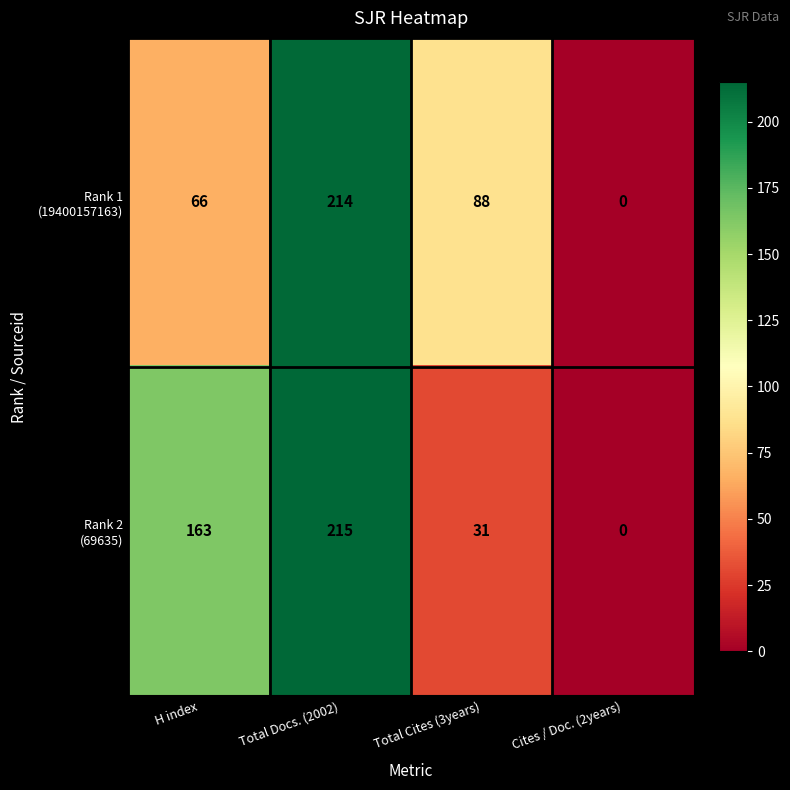

Which category has the lowest value across all series?

Cites / Doc. (2years)